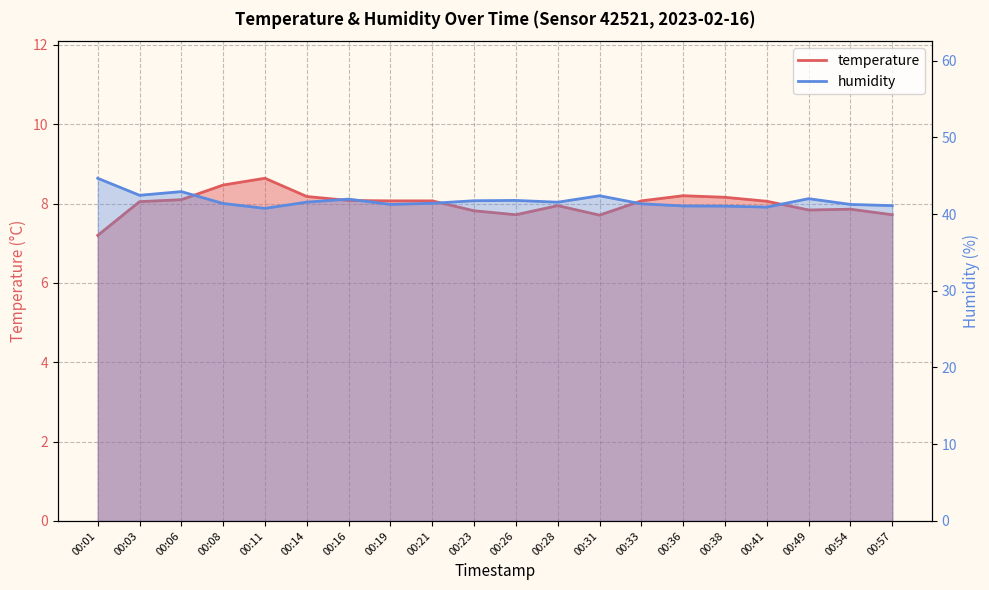

Reading left to right, transcribe all the data shown in this chart.

temperature: 00:01=7.2	00:03=8.1	00:06=8.1	00:08=8.5	00:11=8.6	00:14=8.2	00:16=8.1	00:19=8.1	00:21=8.1	00:23=7.8	00:26=7.7	00:28=8.0	00:31=7.7	00:33=8.1	00:36=8.2	00:38=8.2	00:41=8.1	00:49=7.8	00:54=7.9	00:57=7.7
humidity: 00:01=44.7	00:03=42.4	00:06=42.9	00:08=41.4	00:11=40.7	00:14=41.5	00:16=41.9	00:19=41.2	00:21=41.4	00:23=41.7	00:26=41.8	00:28=41.5	00:31=42.4	00:33=41.3	00:36=41.0	00:38=41.0	00:41=40.9	00:49=42.0	00:54=41.2	00:57=41.1